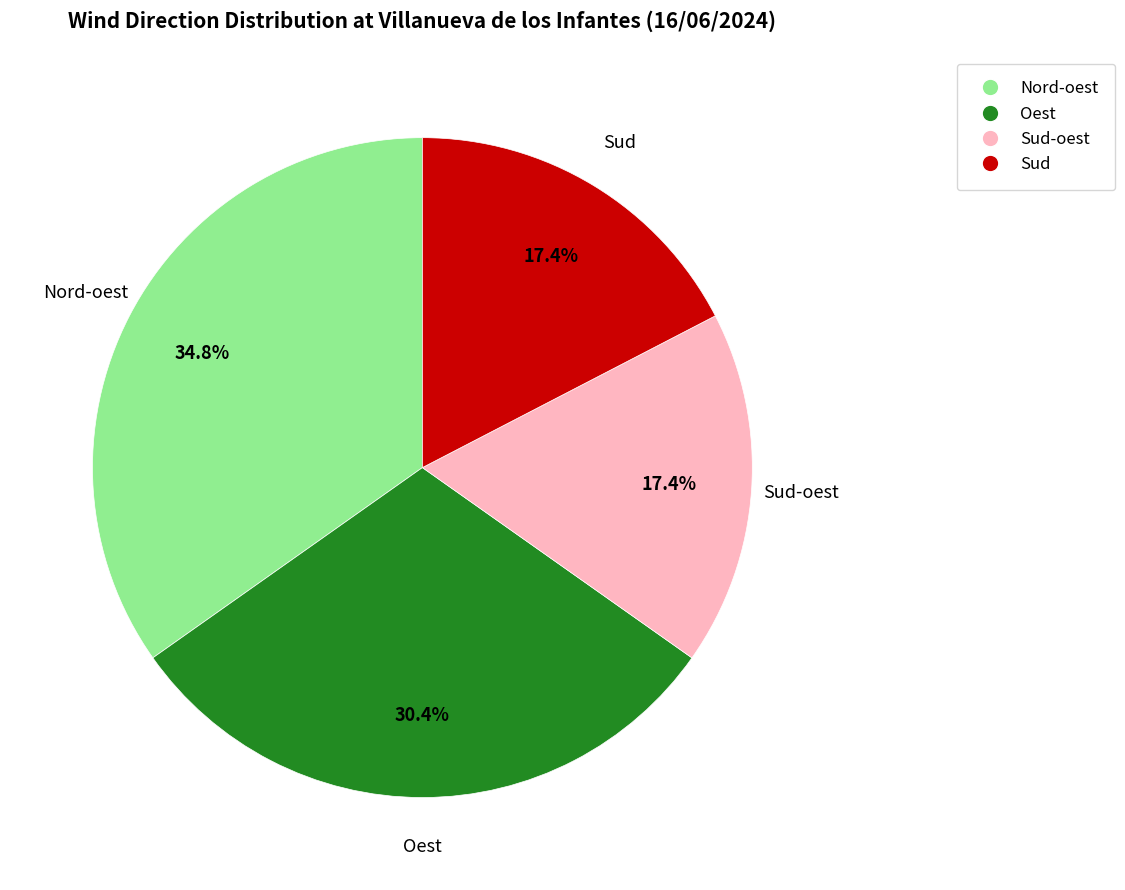

Does any single category account for the majority?

No